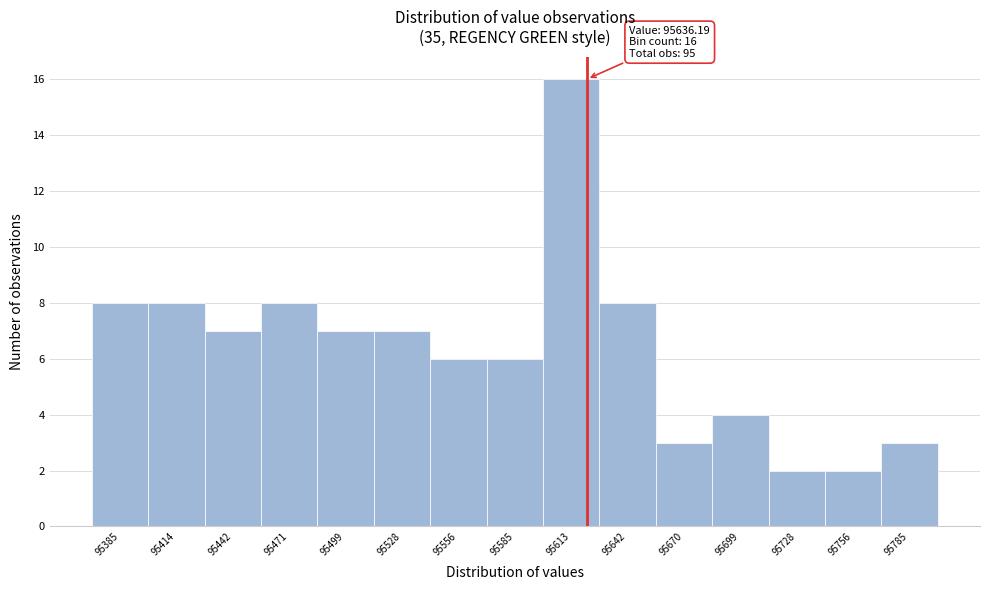

Reading left to right, extract all data points from this chart.

95385=8	95414=8	95442=7	95471=8	95499=7	95528=7	95556=6	95585=6	95613=16	95642=8	95670=3	95699=4	95728=2	95756=2	95785=3